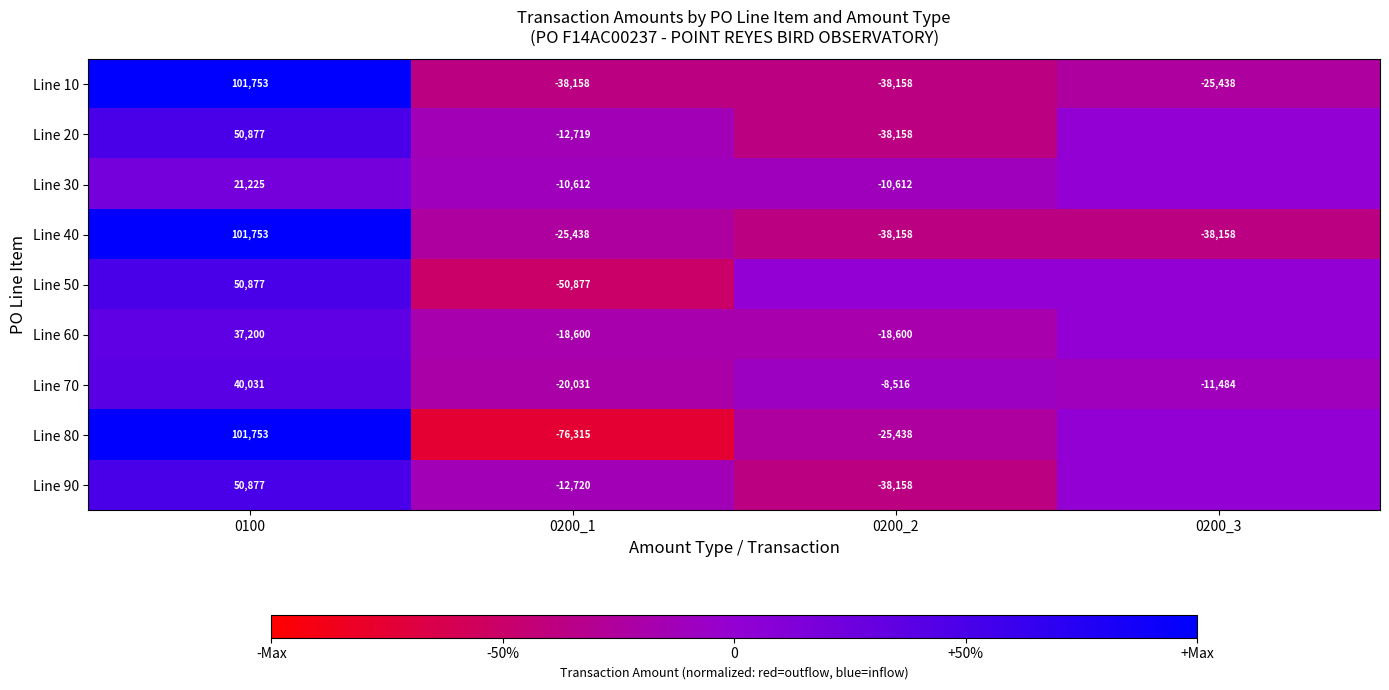

List the labels in order of Line 70 value, largest first.

0100, 0200_2, 0200_3, 0200_1